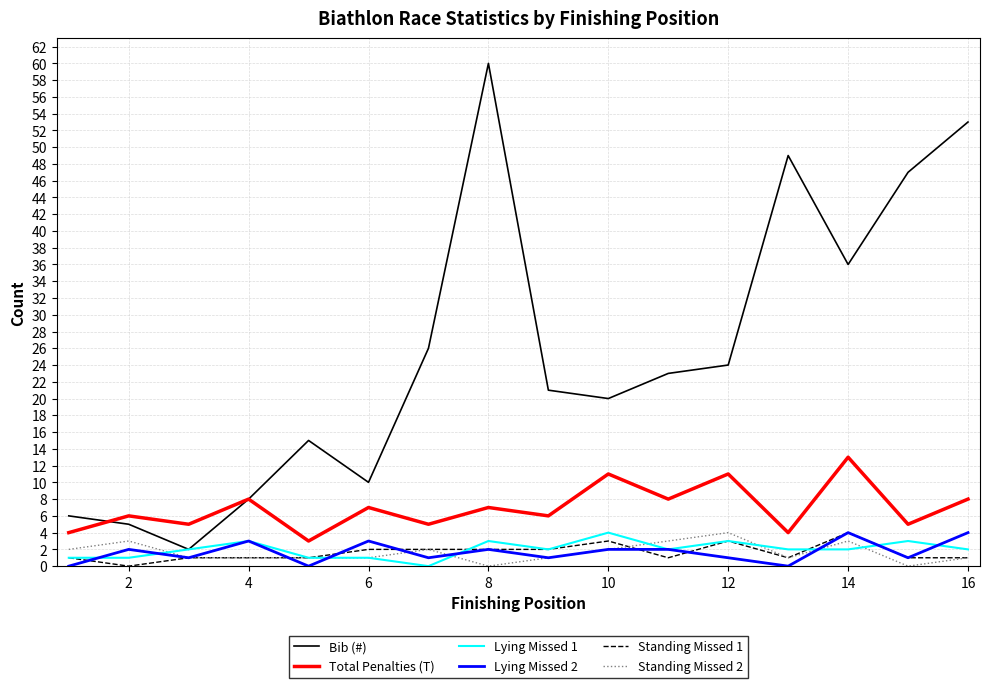

True or false: Total Penalties (T) and Lying Missed 1 intersect in this chart.

False